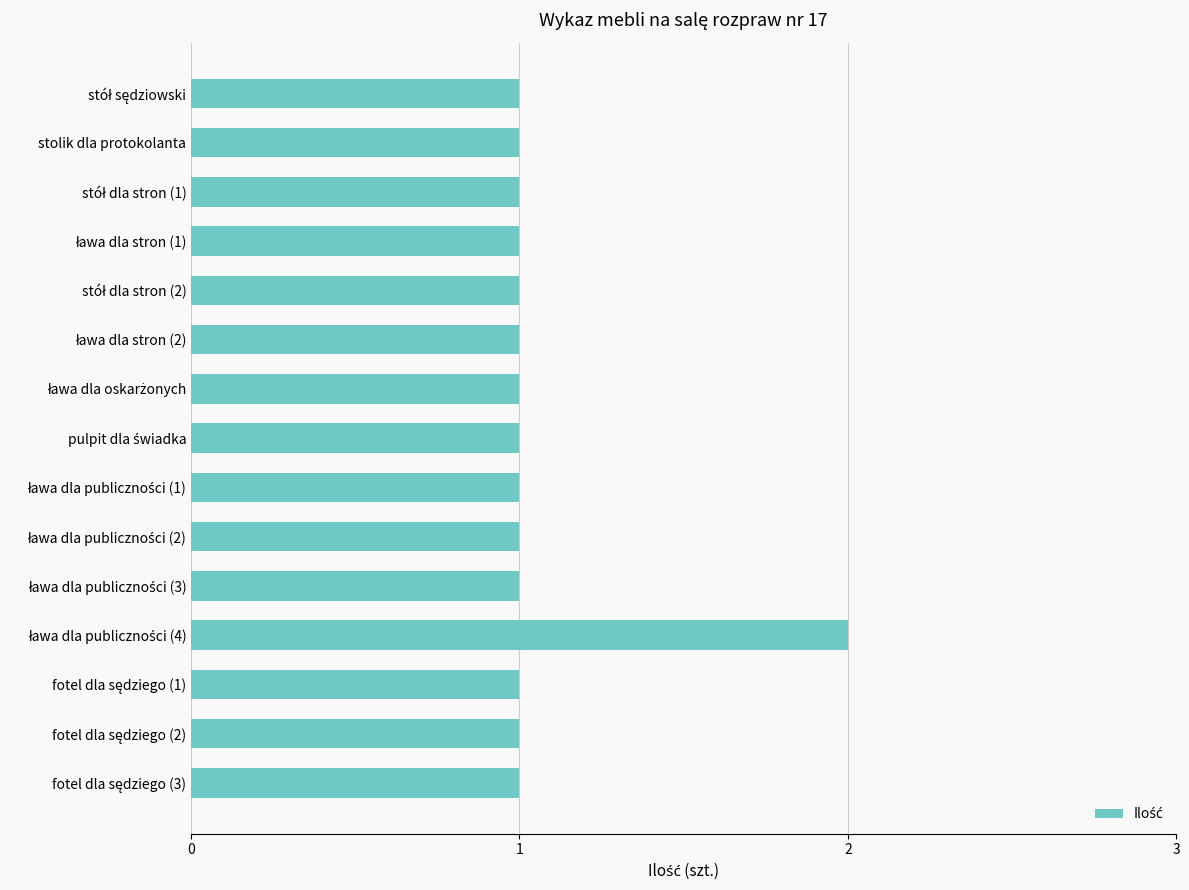

What is the value of the 6th bar from the top?

1